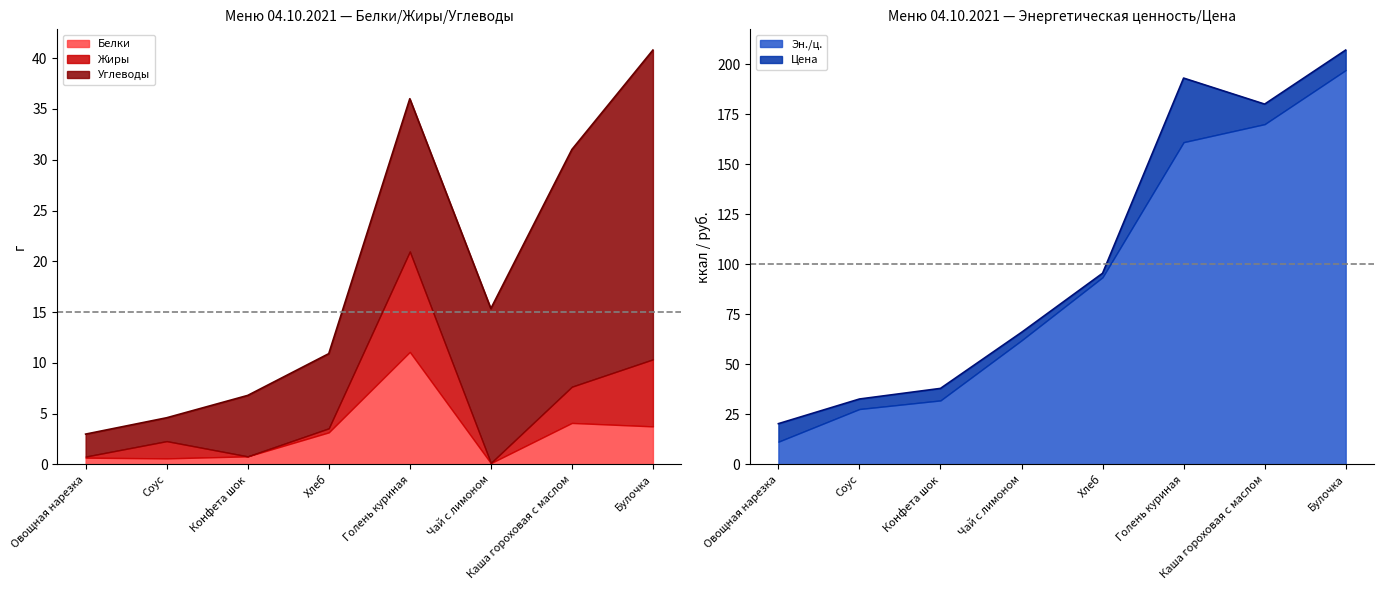

True or false: Жиры has a value of 15.9 at Голень куриная.

False